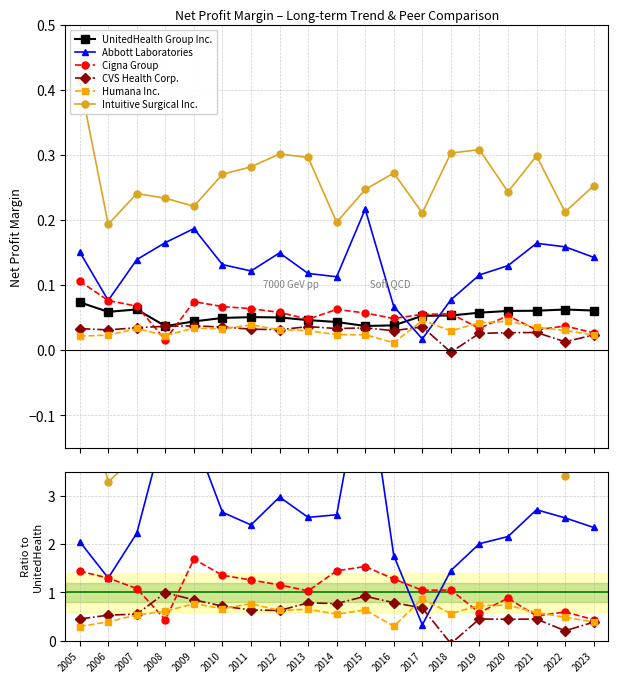

How many lines are shown in the chart?

6